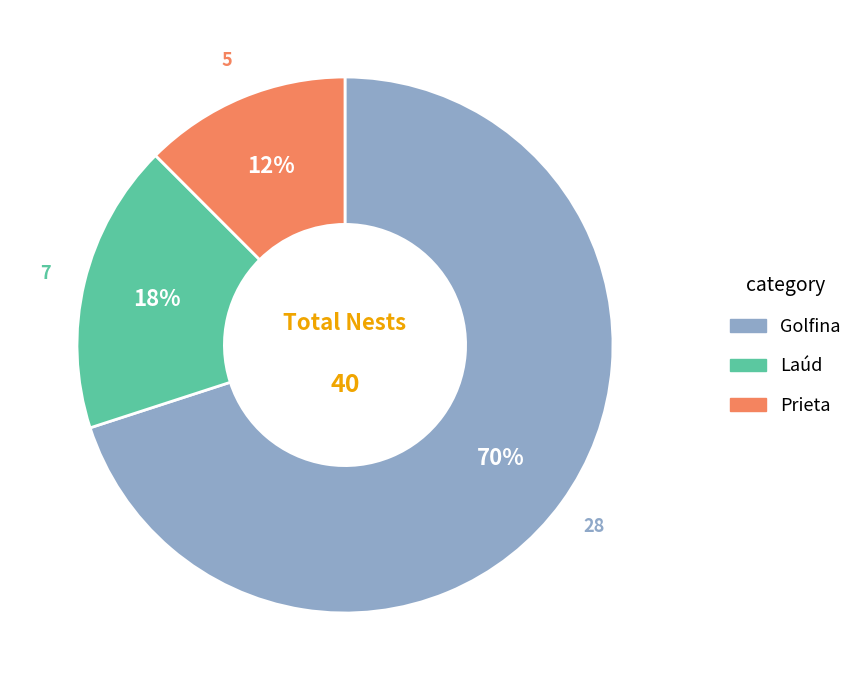

True or false: Laúd accounts for 32% of the total.

False